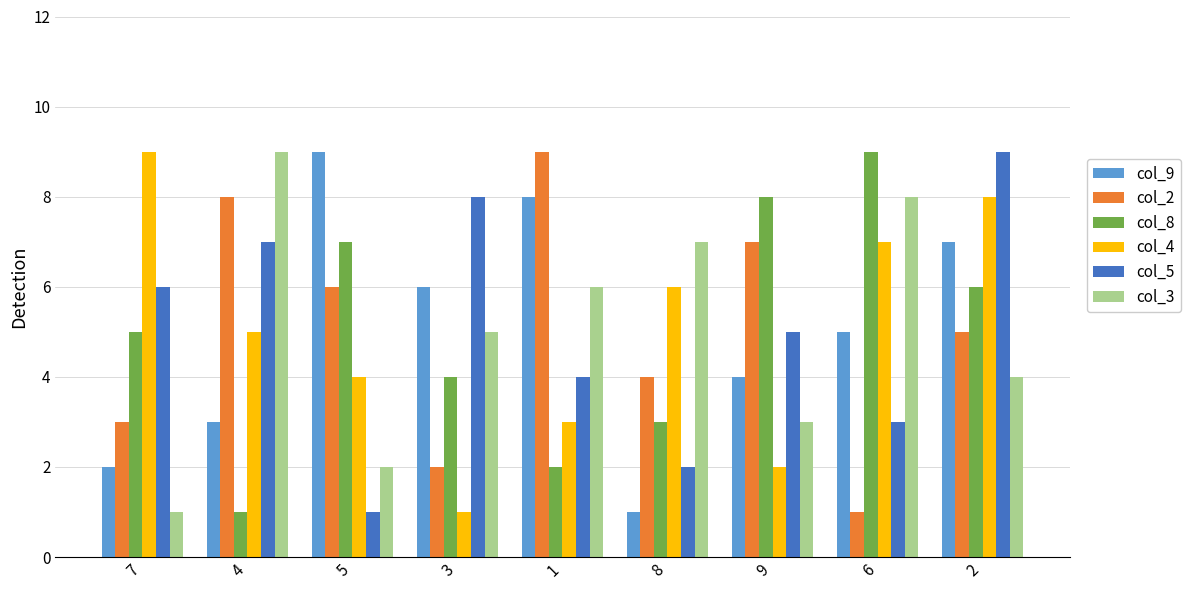

What is the difference between the maximum and minimum values in the col_3 series?

8